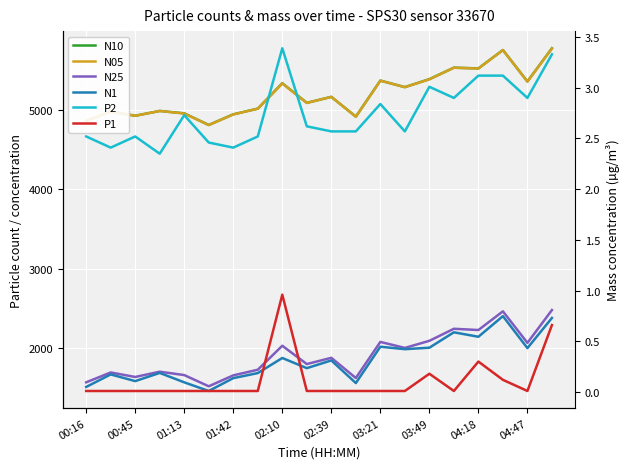

What is the highest value of the N1 series?

2406.8